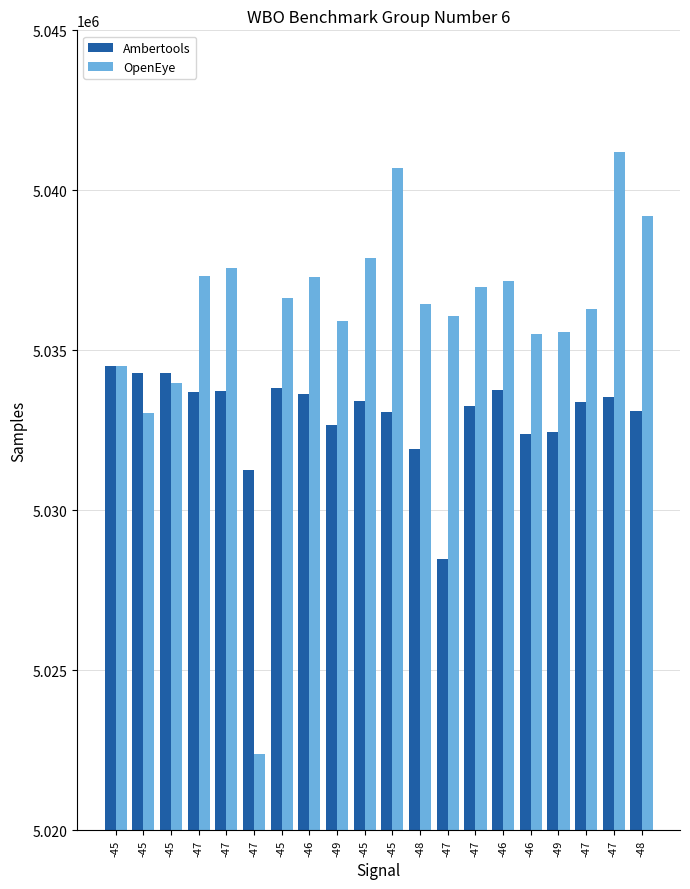

What are all the series names shown in the legend?

Ambertools, OpenEye